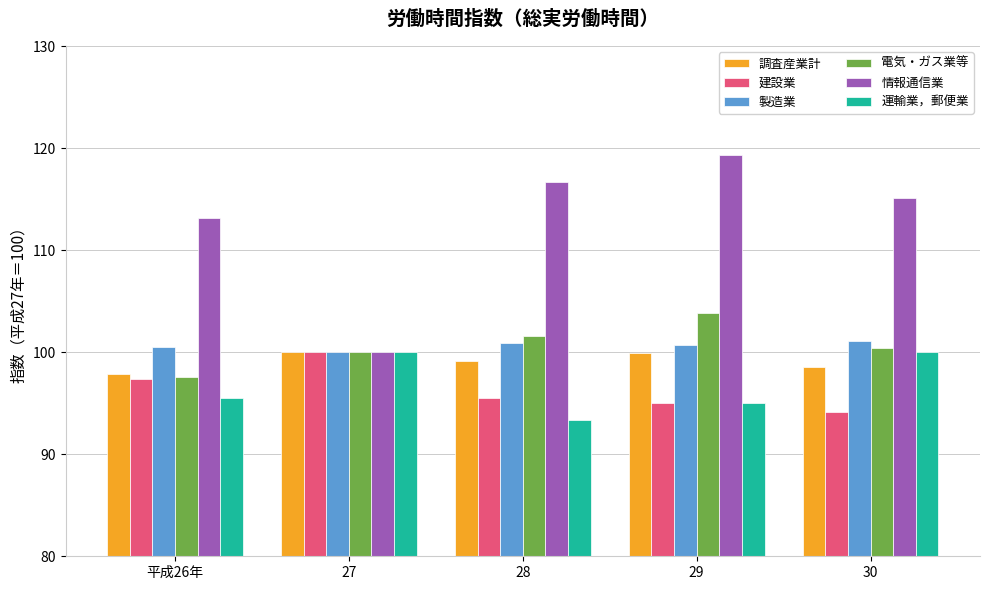

How many categories are shown in the chart?

5